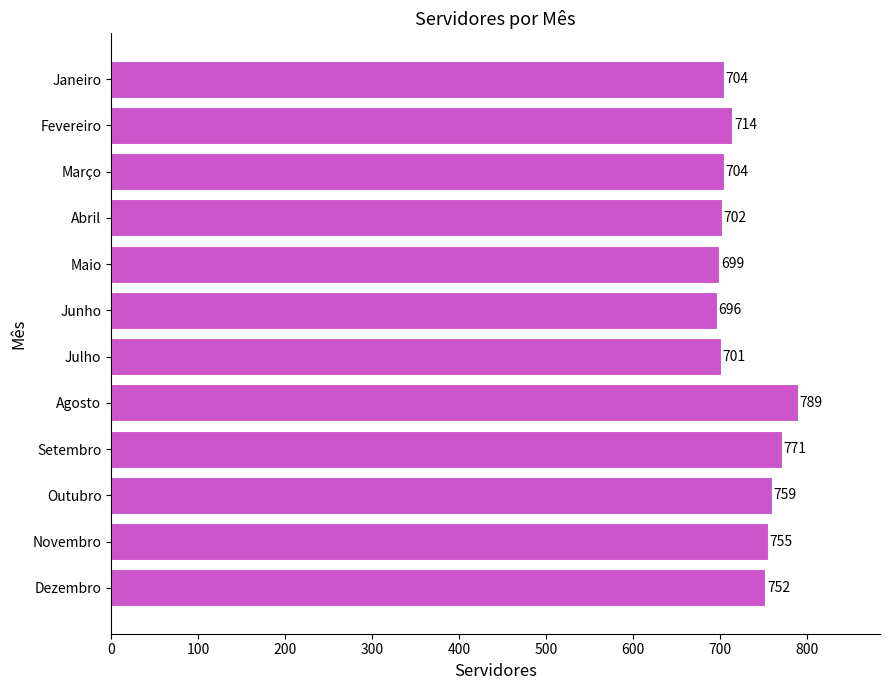

Which category has the lowest value across all series?

Junho